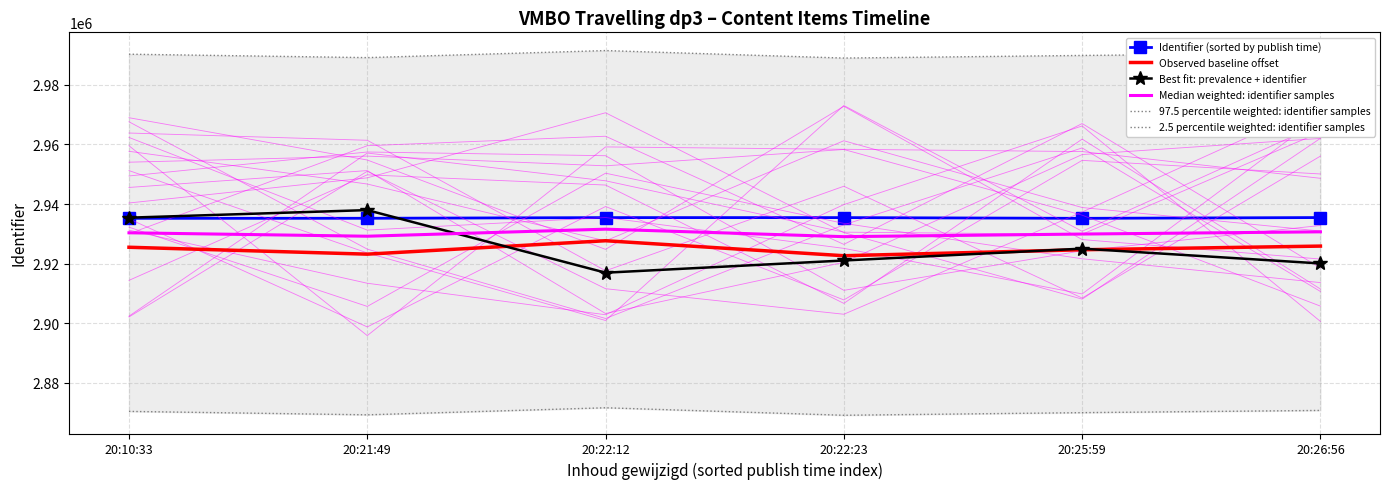

What is the spread (max minus min) of values at 20:22:23?

120000.0